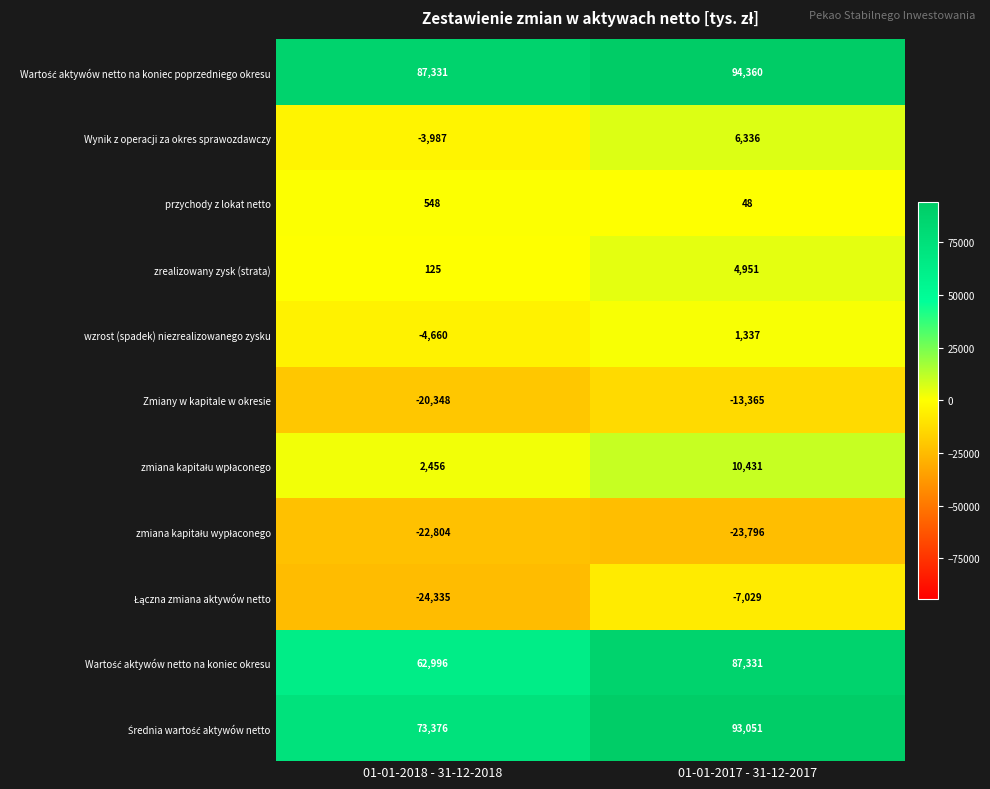

How many values in Wynik z operacji za okres sprawozdawczy are above zero?

1